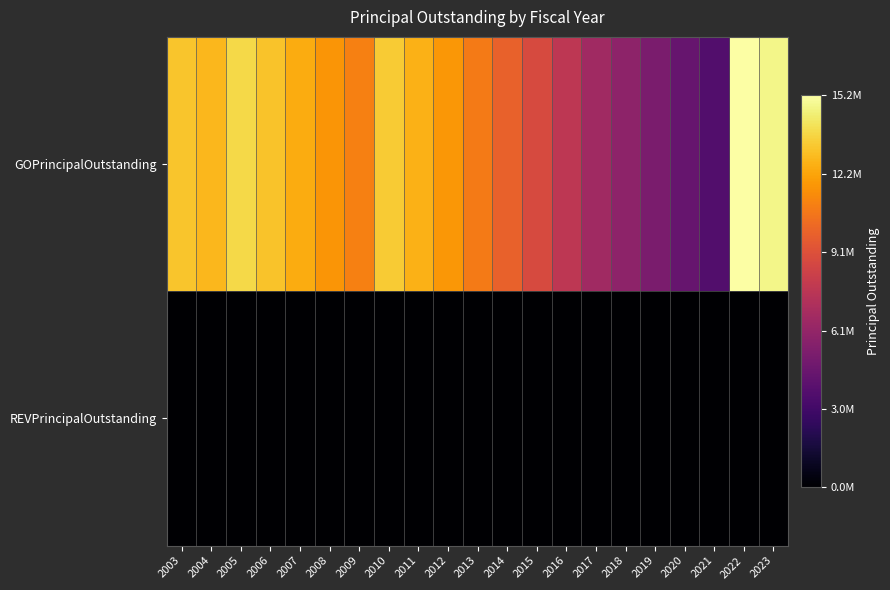

Between 2008 and 2010, which is larger?

2010